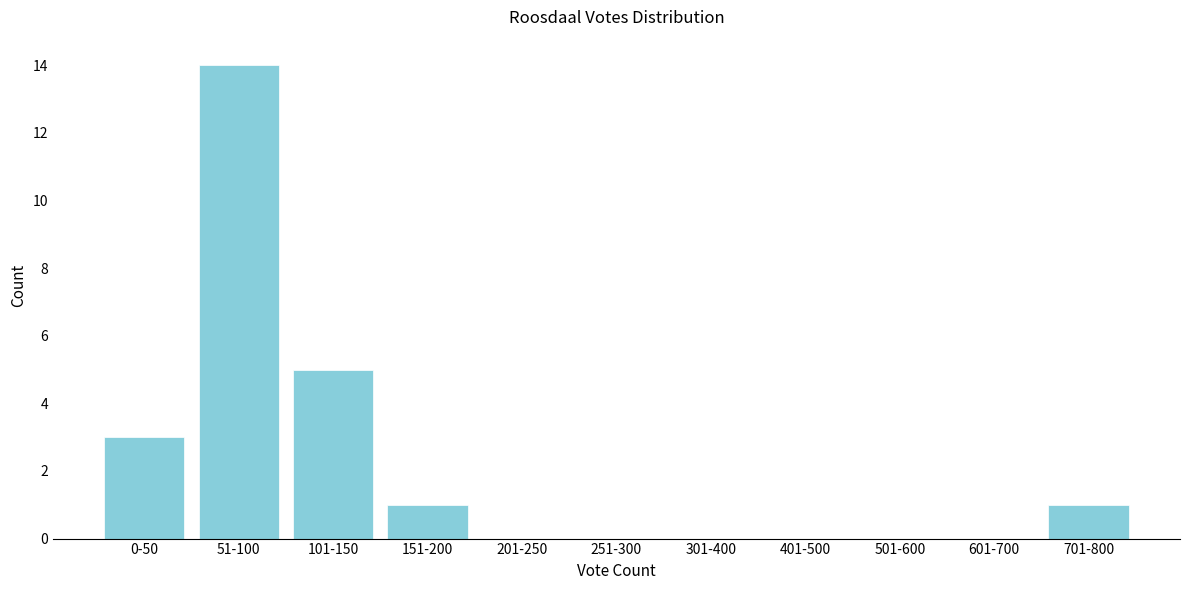

Reading right to left, what are all the values shown in this chart?

701-800=1	601-700=0	501-600=0	401-500=0	301-400=0	251-300=0	201-250=0	151-200=1	101-150=5	51-100=14	0-50=3